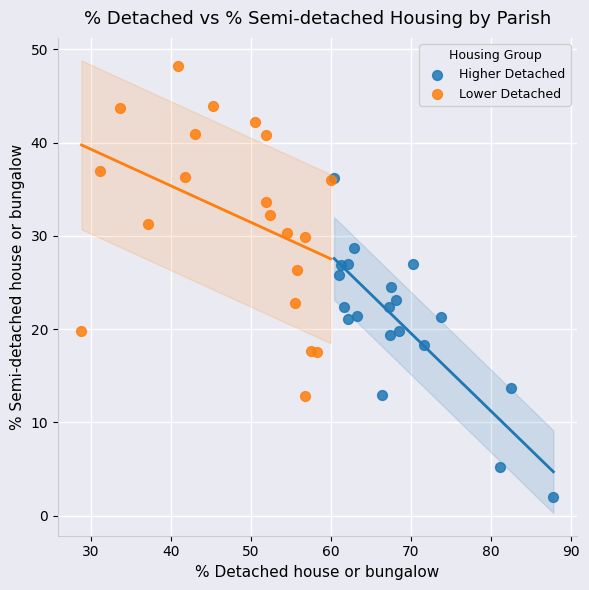

Which series has the largest Y range (max minus min)?

Lower Detached